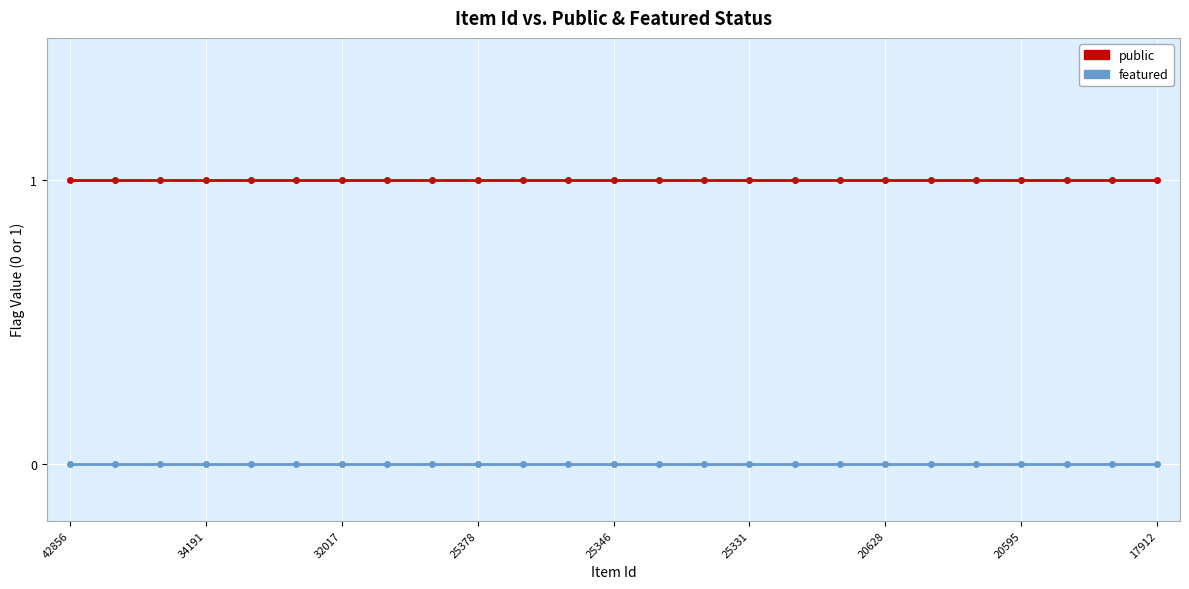

Which series has the largest total across all categories?

public